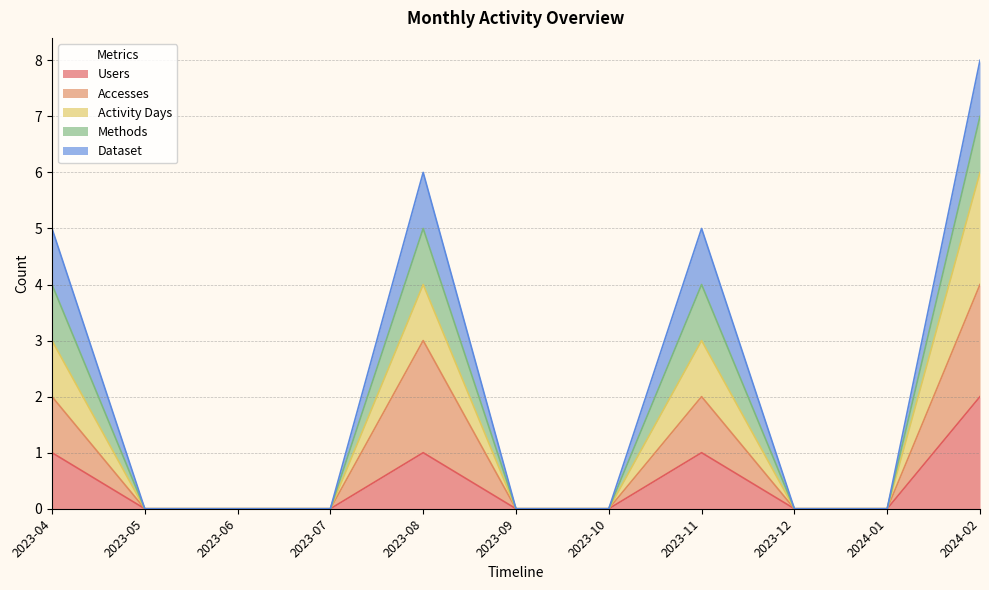

Count the number of categories in the chart.

11